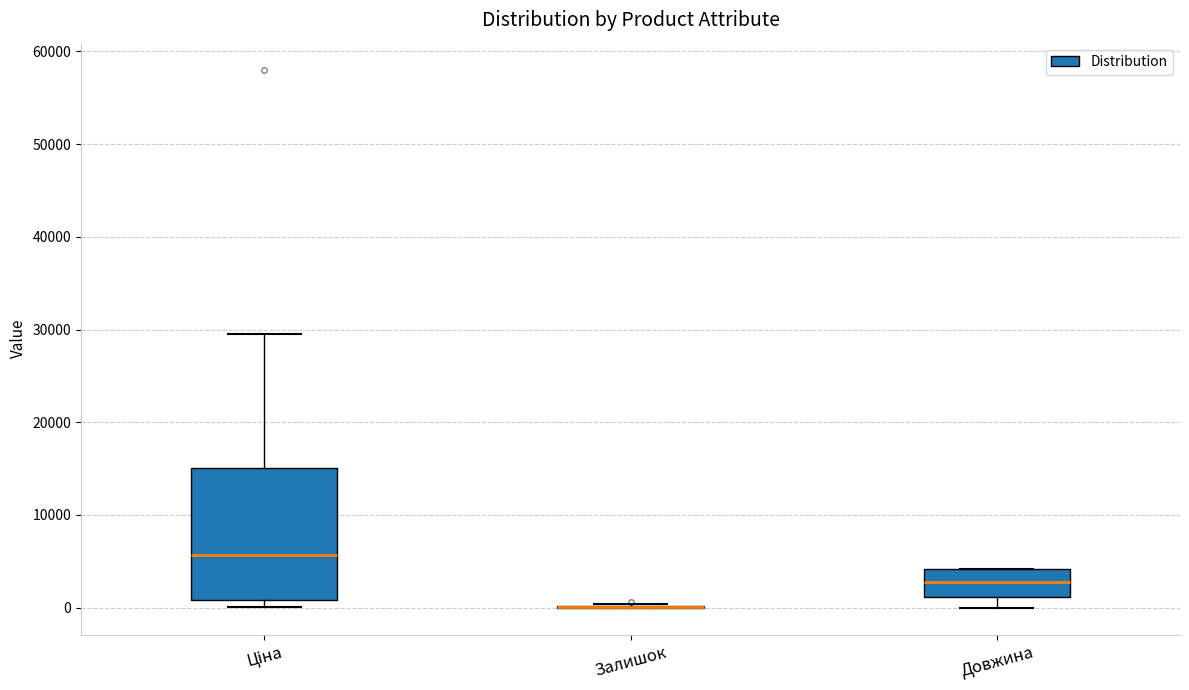

Reading left to right, read every box against the y-axis: the position of its median line, the range the box covers, and the ends of its whiskers. The values are not printed on the chart, so give them approximately, as read against the axis.

Ціна: median 6000, box 1000 to 15000, whiskers 0 to 30000
Залишок: box collapsed to a line at 0, whiskers 0 to 0
Довжина: median 3000, box 1000 to 4000, whiskers 0 to 4000